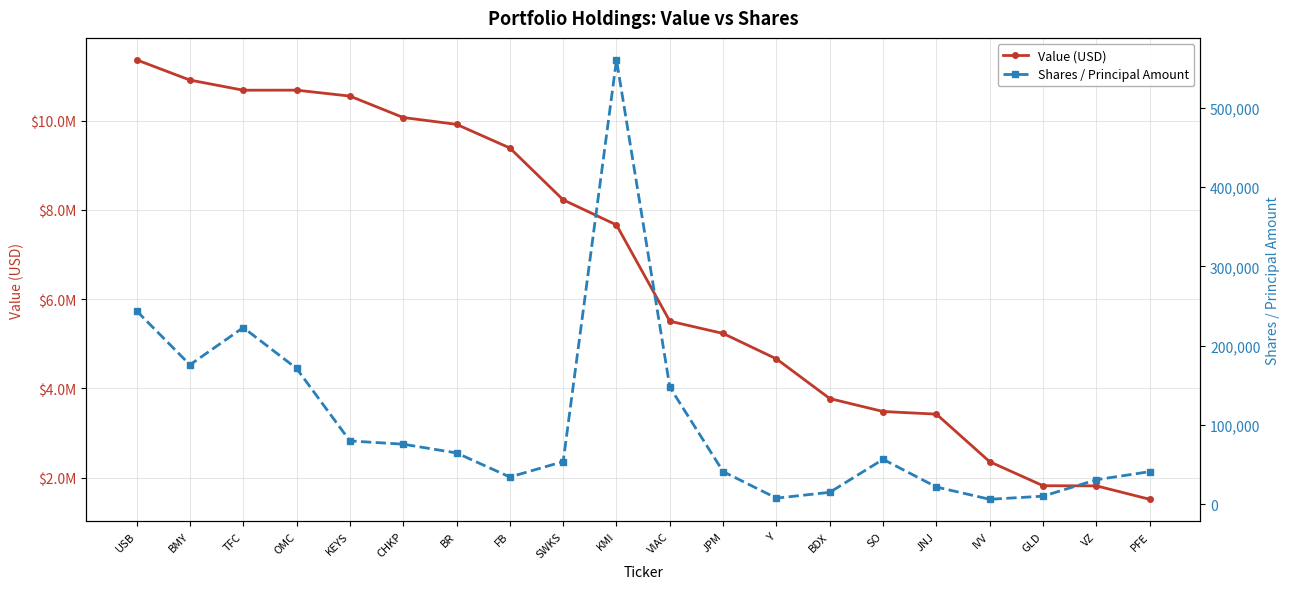

Reading left to right, list all the values displayed in this chart.

Value (USD): 11361000	10908000	10681000	10682000	10549000	10069000	9916000	9386000	8224000	7661000	5505000	5230000	4660000	3771000	3481000	3422000	2355000	1818000	1815000	1514000
Shares / Principal Amount: 243860	175851	222839	171270	79865	75755	64725	34361	53792	560455	147741	41162	7719	15072	56664	21746	6274	10195	30902	41136